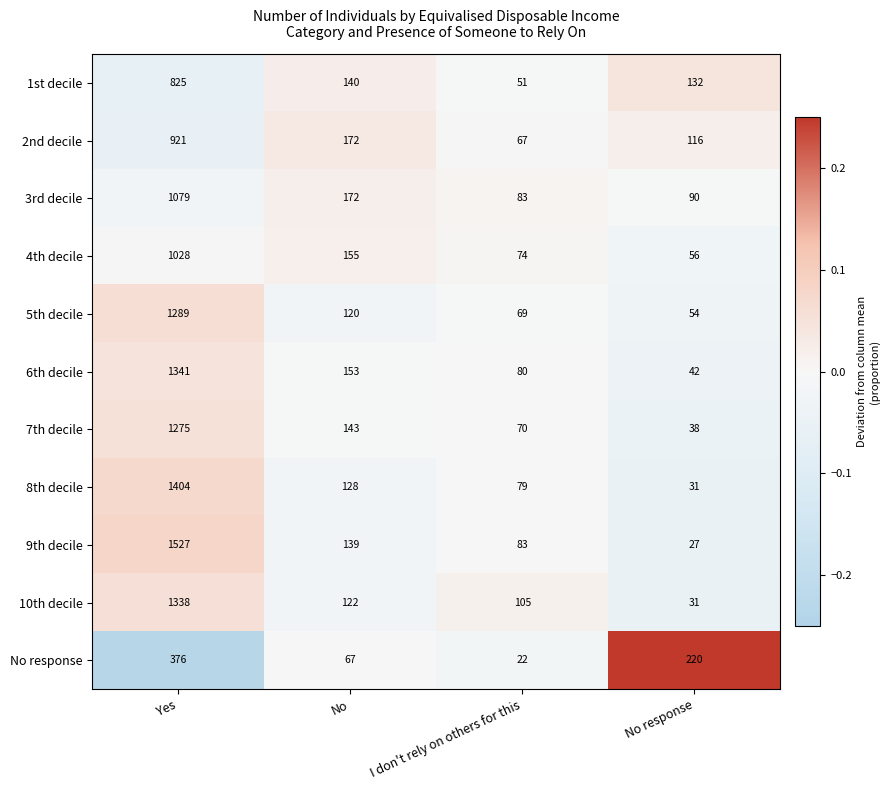

Which series changed the most between Yes and No response?

9th decile